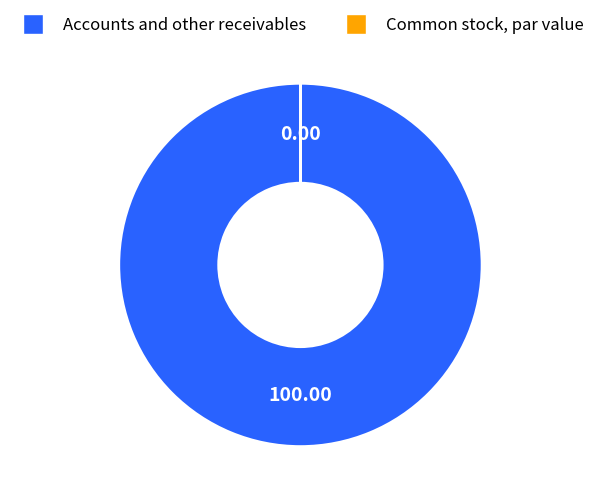

Does any single category account for the majority?

Yes